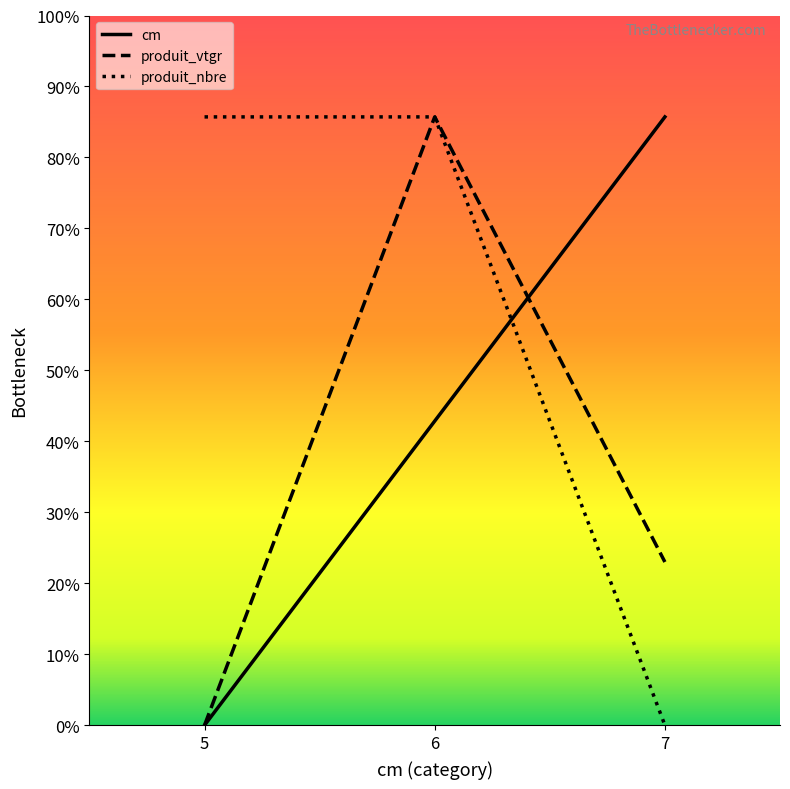

How many positive values does the produit_vtgr series have?

2